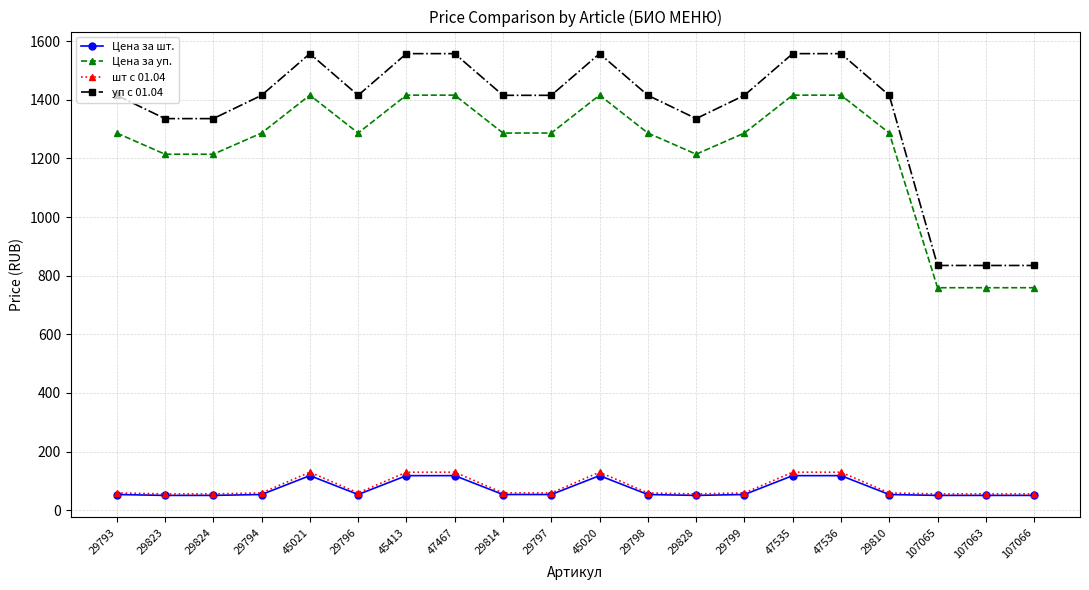

Where is the first local maximum for Цена за уп.?

45021